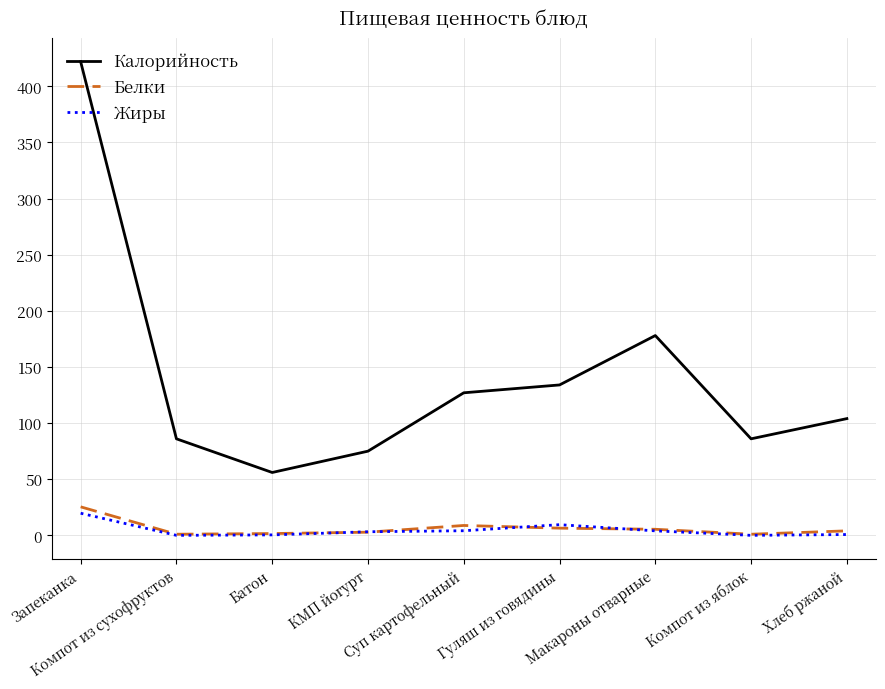

True or false: Калорийность and Жиры intersect in this chart.

False